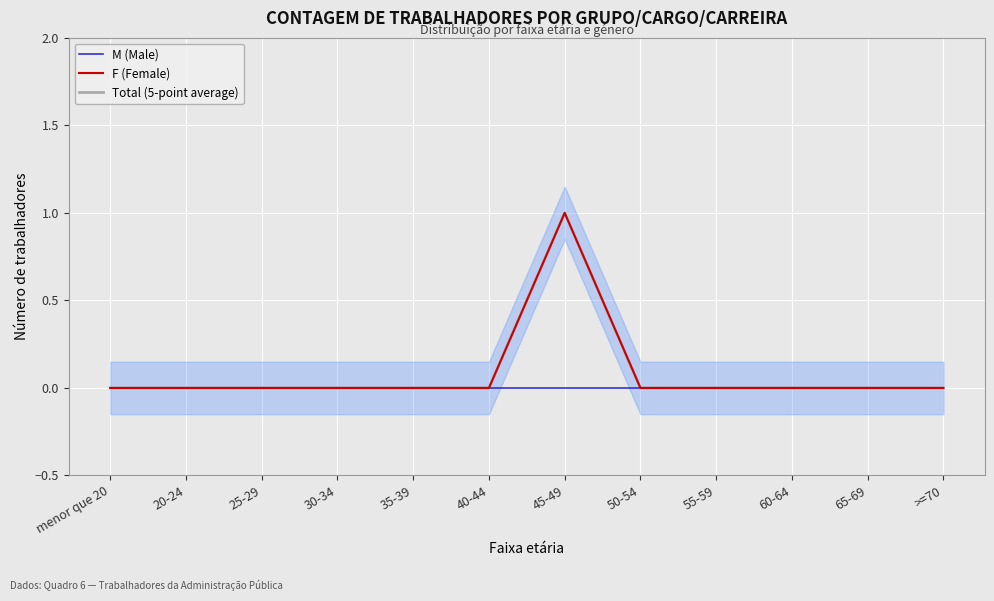

Reading left to right, list all the values displayed in this chart.

M (Male): menor que 20=0	20-24=0	25-29=0	30-34=0	35-39=0	40-44=0	45-49=0	50-54=0	55-59=0	60-64=0	65-69=0	>=70=0
F (Female): menor que 20=0	20-24=0	25-29=0	30-34=0	35-39=0	40-44=0	45-49=1	50-54=0	55-59=0	60-64=0	65-69=0	>=70=0
Total (5-point average): menor que 20=0	20-24=0	25-29=0	30-34=0	35-39=0	40-44=0	45-49=1	50-54=0	55-59=0	60-64=0	65-69=0	>=70=0